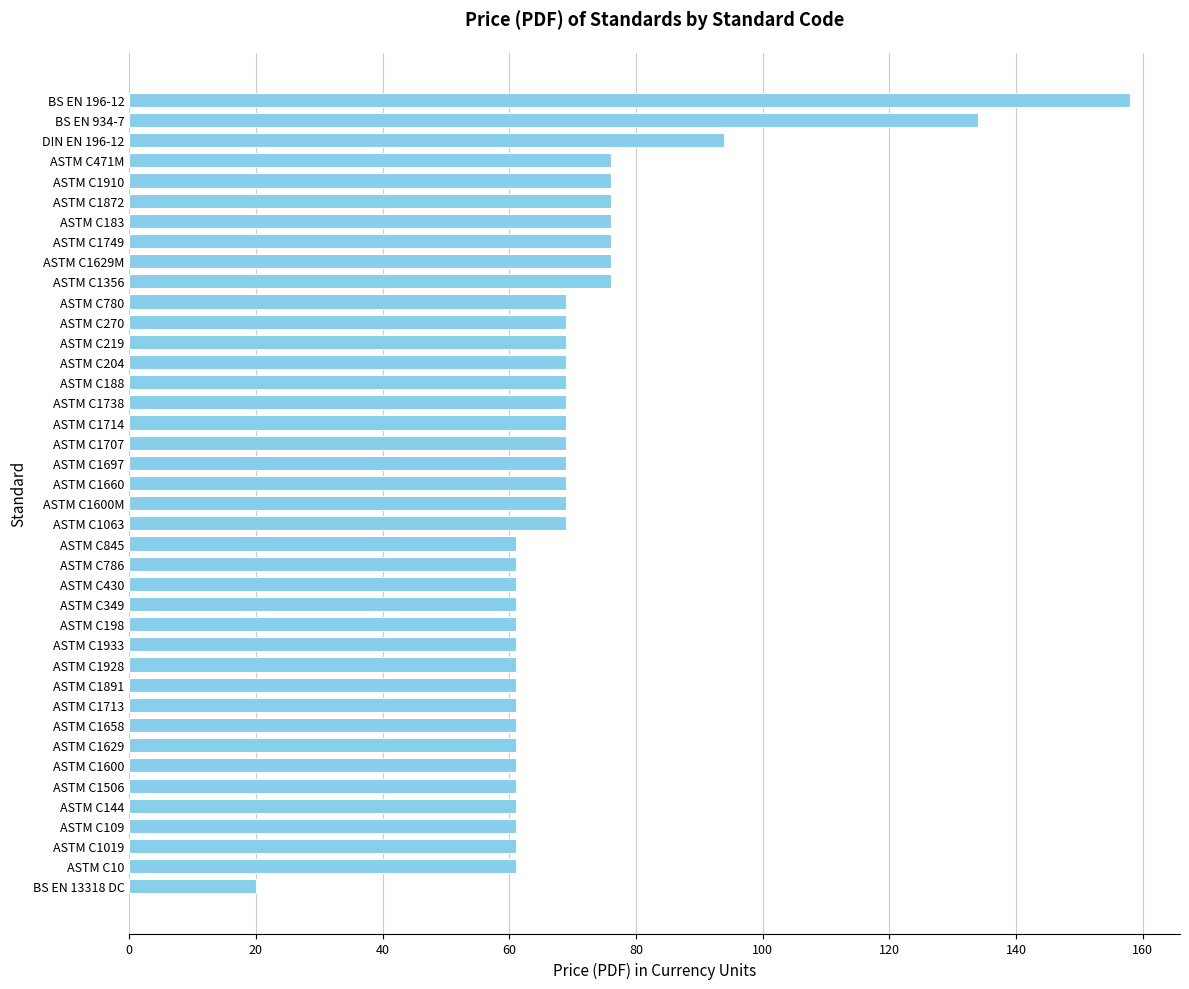

How many data points are less than 69?

18